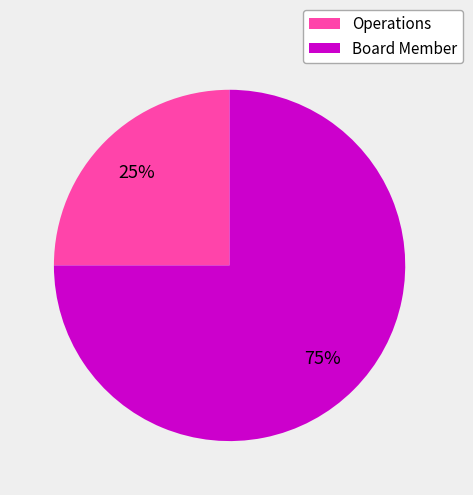

Between Operations and Board Member, which is larger?

Board Member